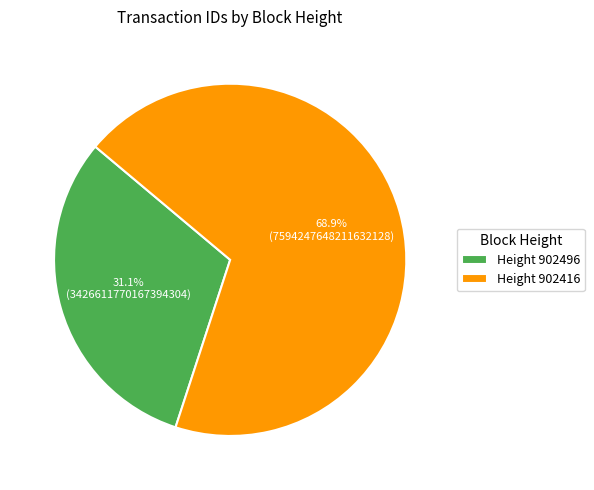

What is the ratio of the value at Height 902496 to the value at Height 902416?

0.5